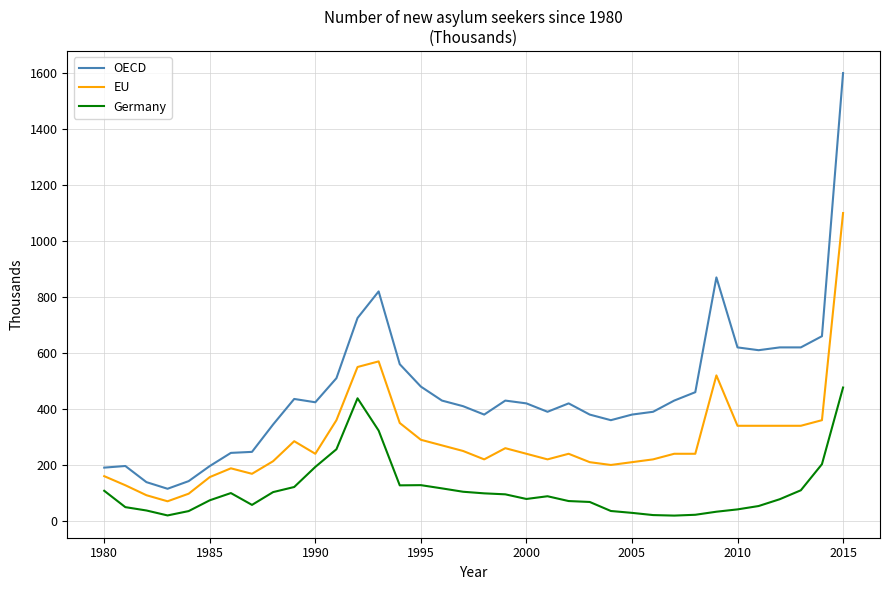

What is the difference between the maximum and minimum values in the OECD series?

1485.0